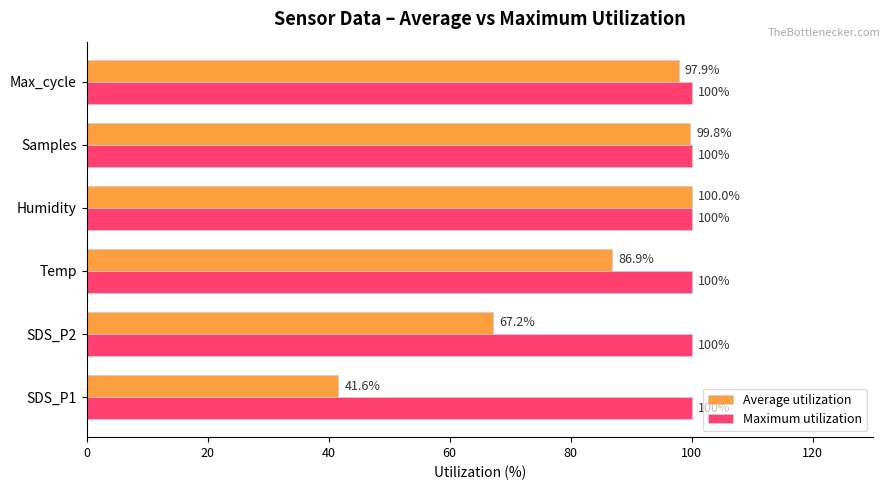

Rank the series by their average value, from lowest to highest.

Average utilization, Maximum utilization